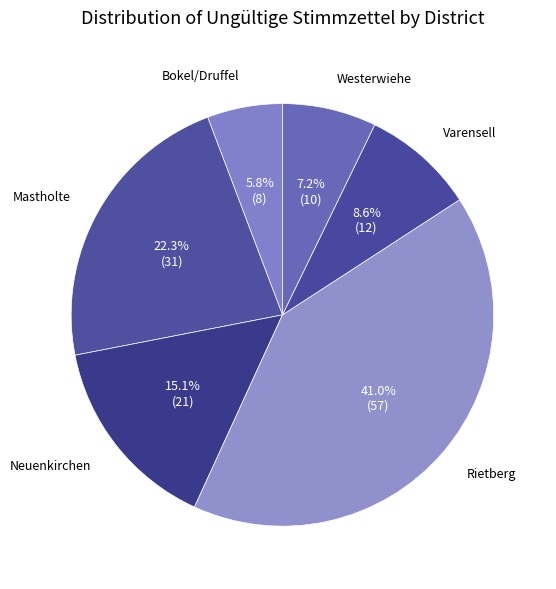

Count the number of slices in the pie.

6